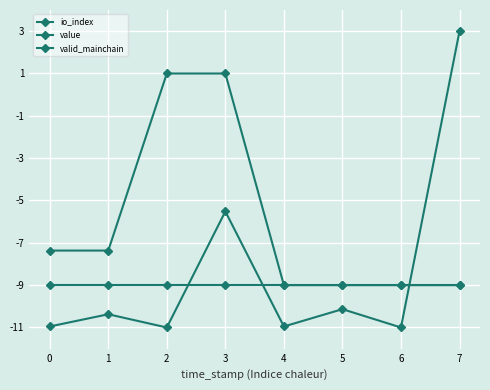

Does the chart have visible grid lines?

Yes